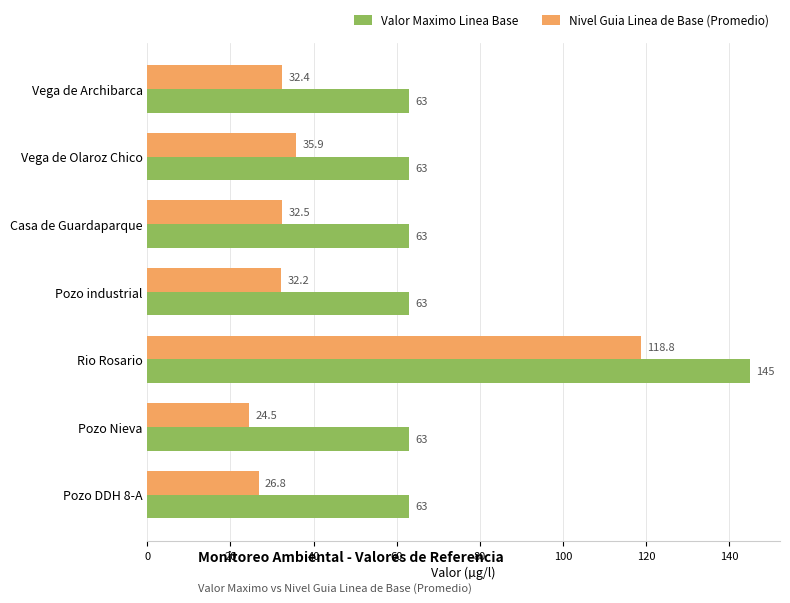

Which category has the lowest value across all series?

Pozo Nieva